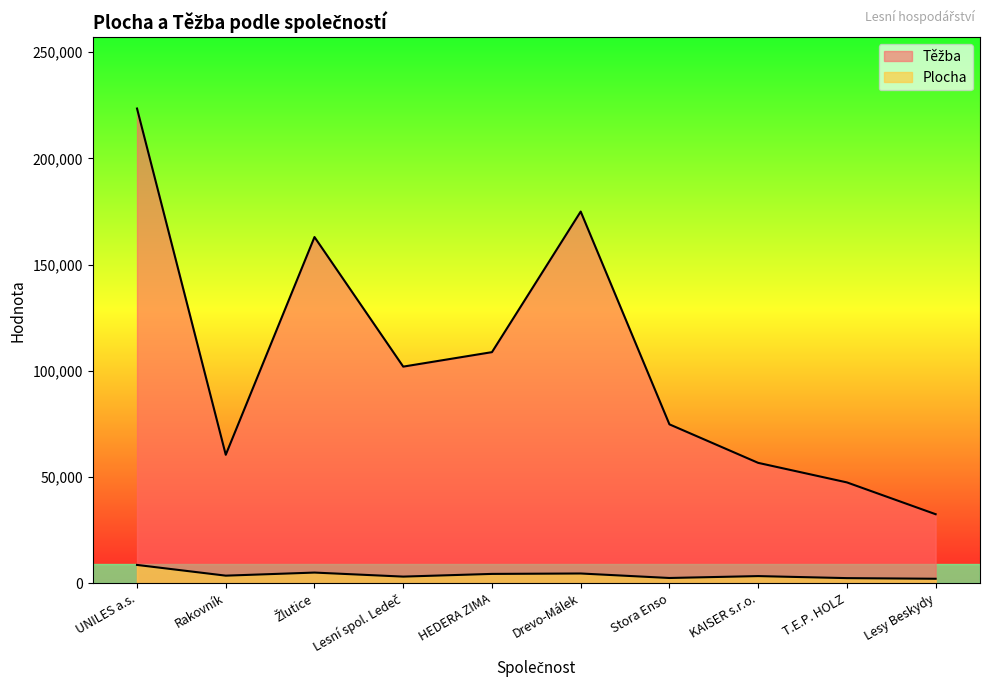

Which has a higher value, Stora Enso or Drevo-Málek?

Drevo-Málek